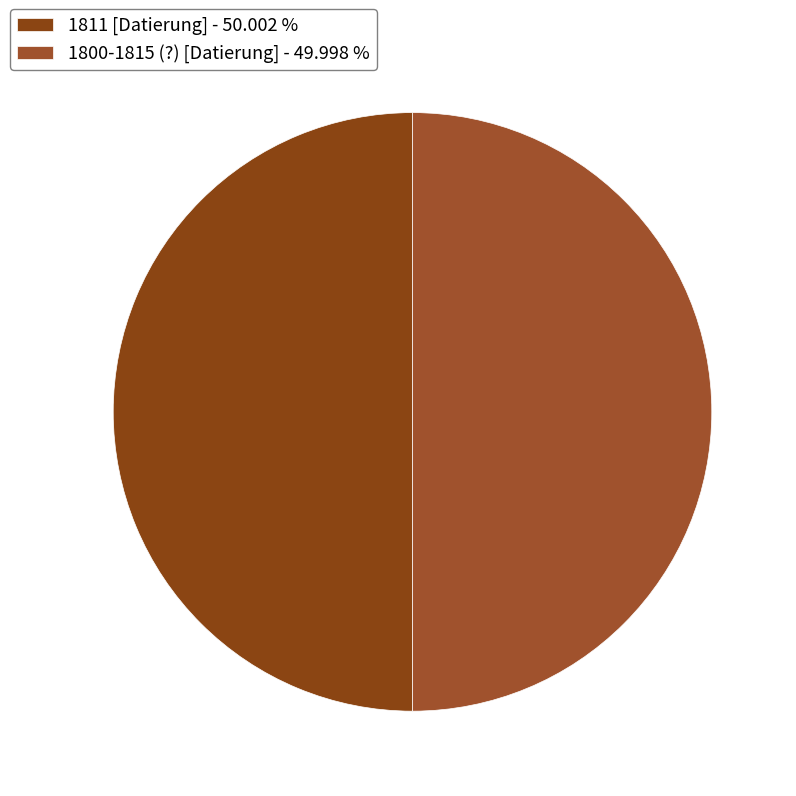

Does 1811 [Datierung] represent more than half of the total?

Yes